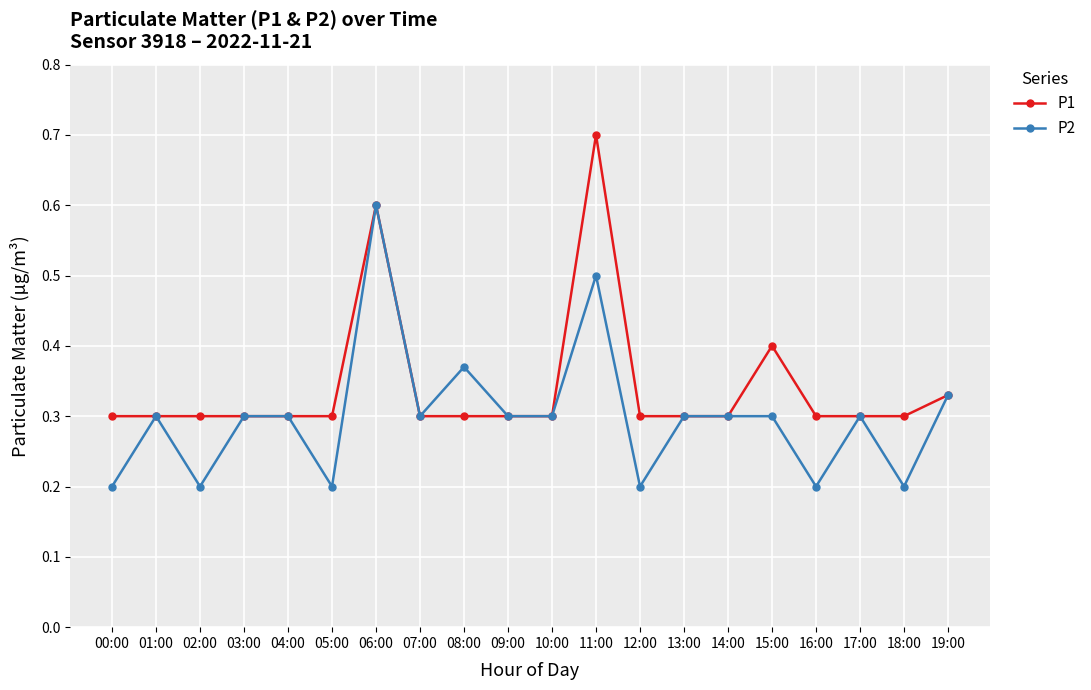

Count the P1 values in the range 0 to 1.

20